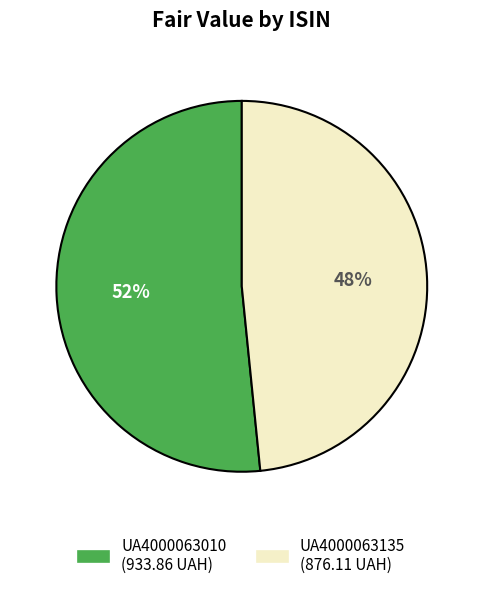

Which slice is the smallest?

UA4000063135